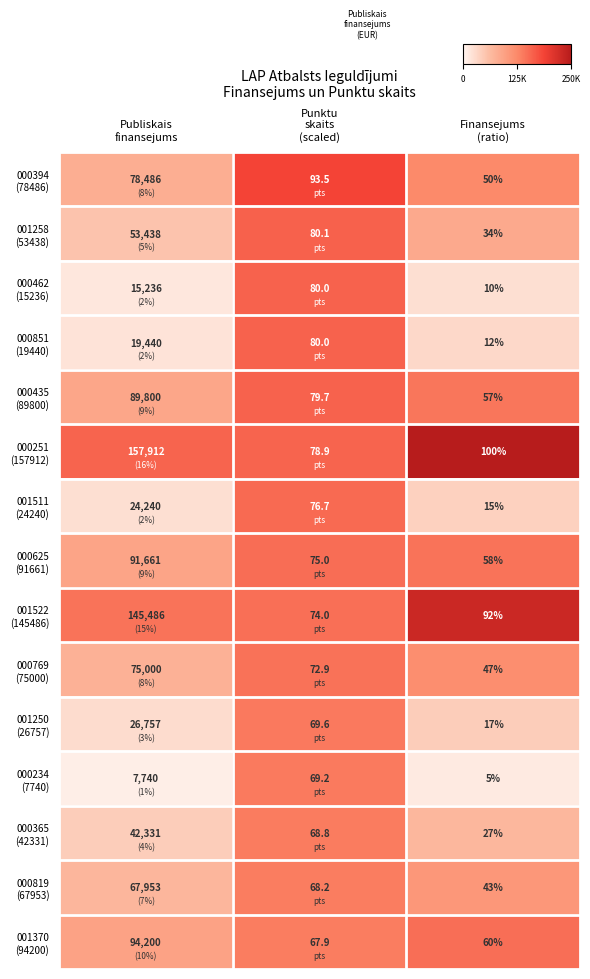

What is the greatest value displayed?

157912.0